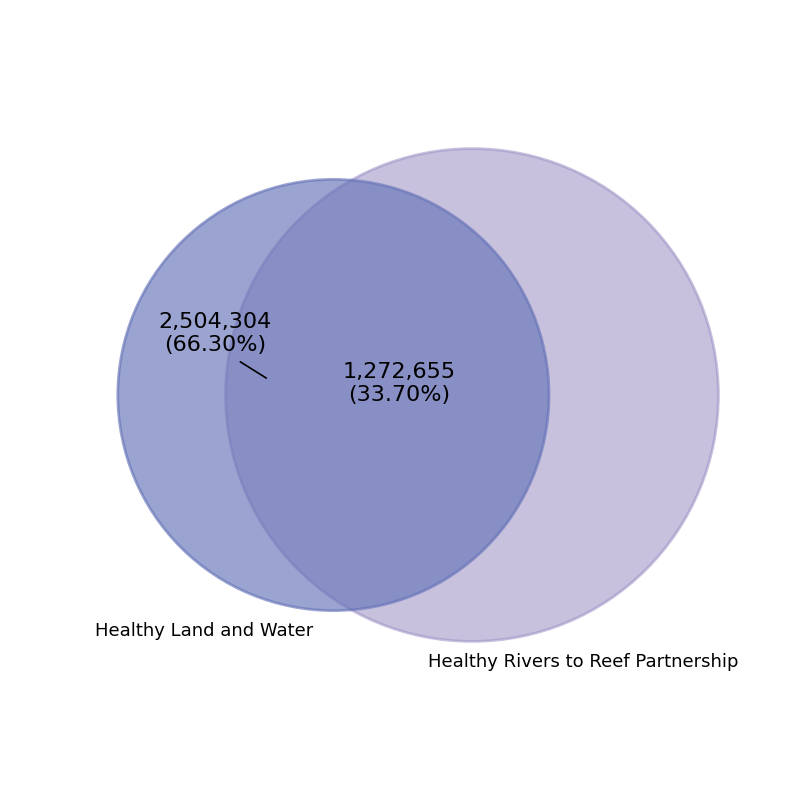

To the nearest percent, what is the average slice percentage?

50%